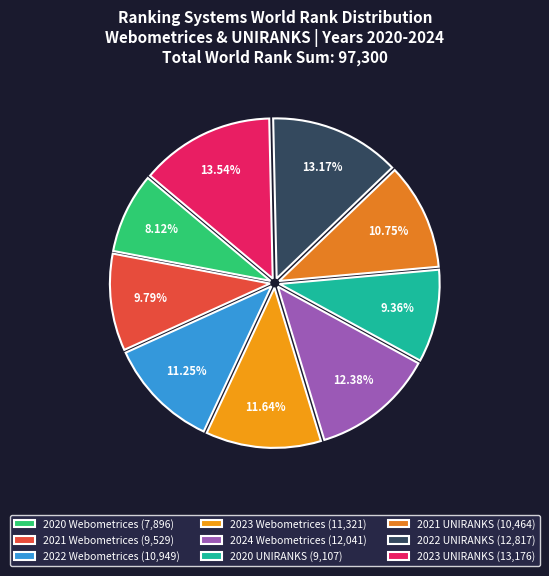

How many segments does this pie chart have?

9